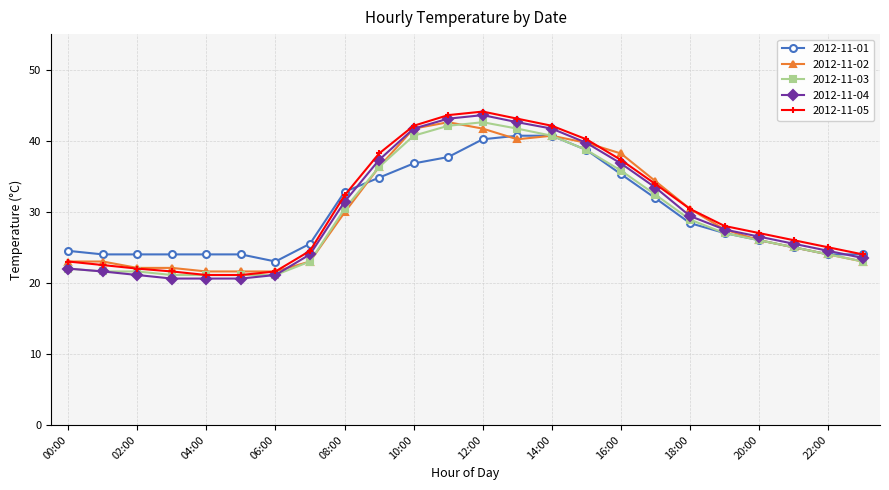

What is the highest value of the 2012-11-05 series?

44.1